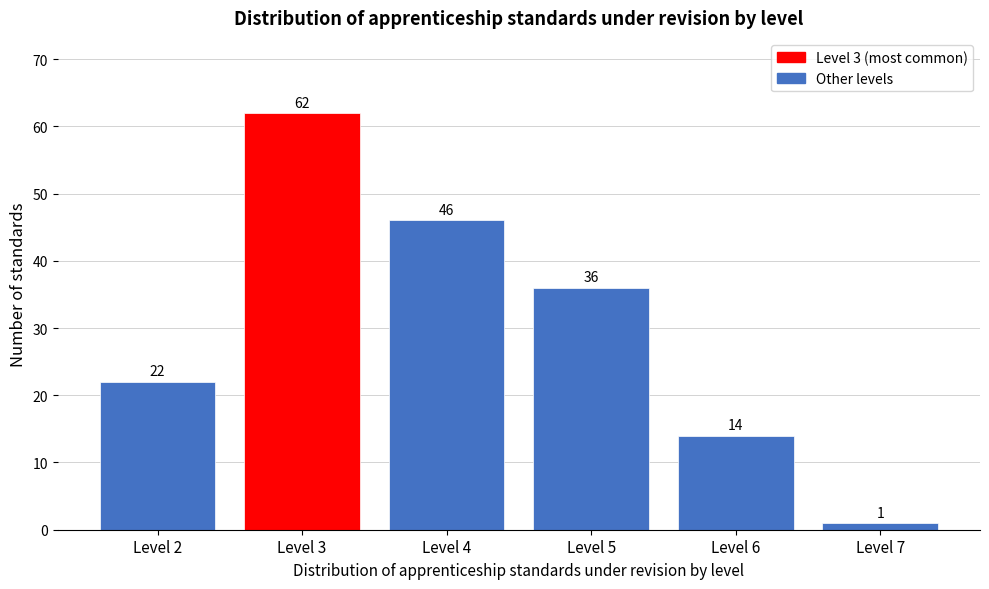

Which range on the x-axis has the tallest bar?

2.5 to 3.5